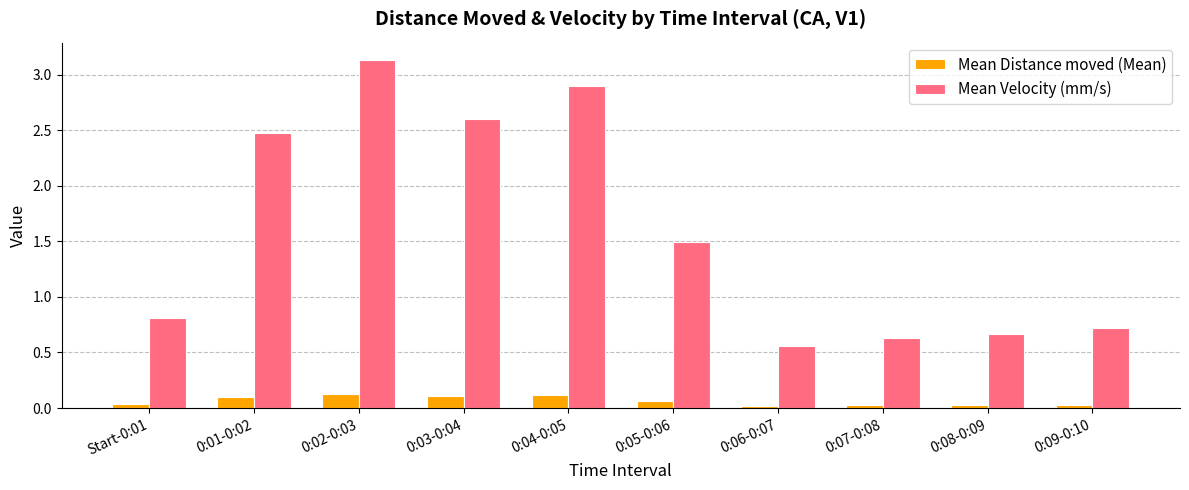

How many groups of bars are there?

10